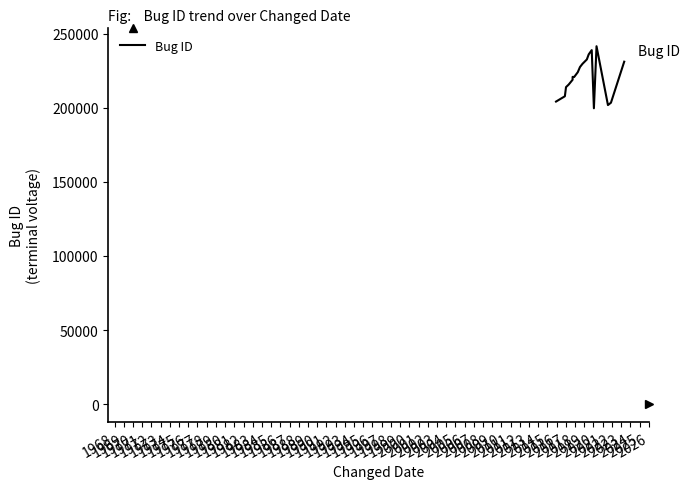

What is the maximum value shown in the chart?

241449